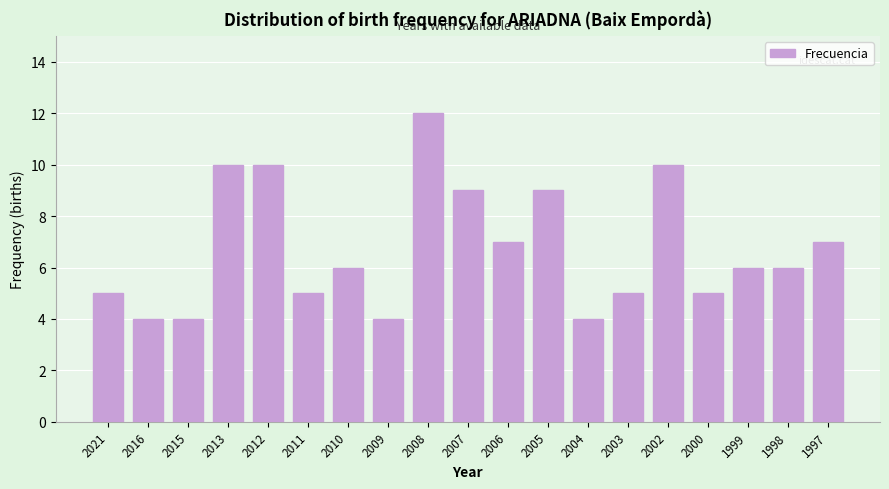

Reading left to right, what are all the values shown in this chart?

2021=5	2016=4	2015=4	2013=10	2012=10	2011=5	2010=6	2009=4	2008=12	2007=9	2006=7	2005=9	2004=4	2003=5	2002=10	2000=5	1999=6	1998=6	1997=7